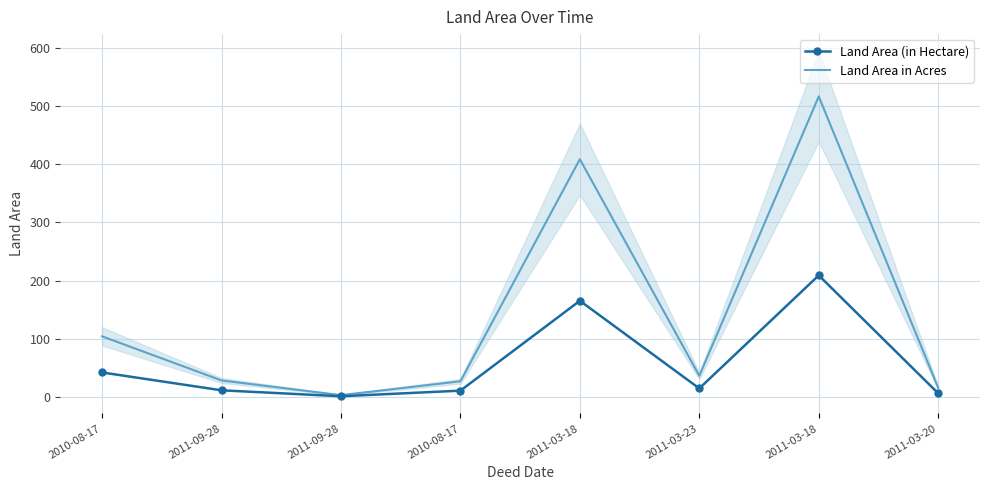

The value of Land Area in Acres at 2011-03-18 is 261.3. True or false?

False